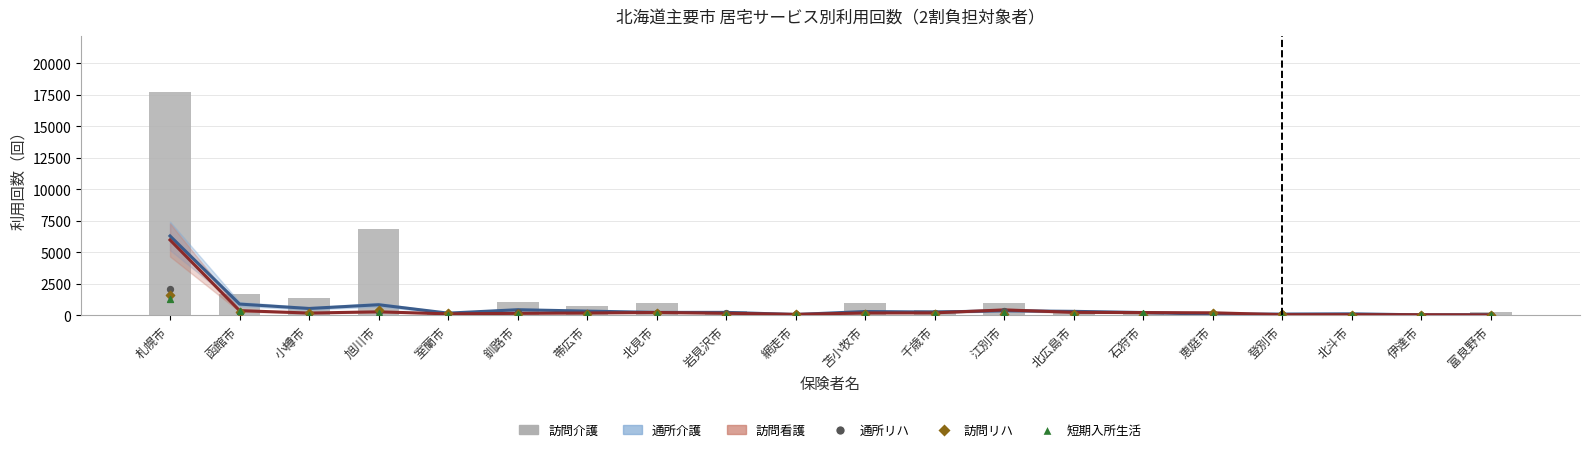

Which series reaches the minimum Y coordinate?

短期入所生活